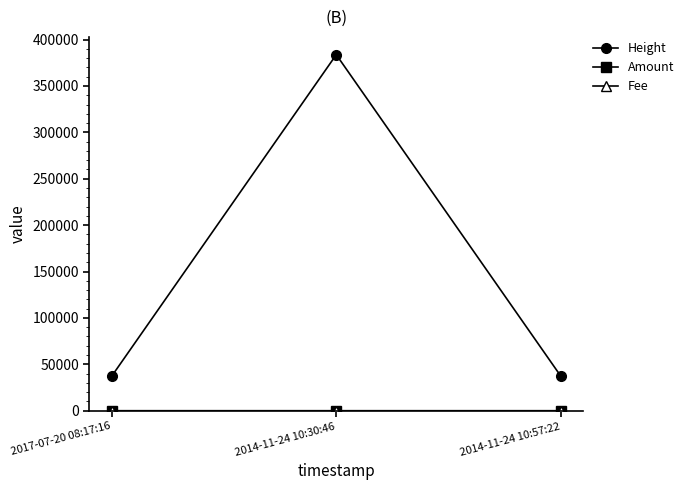

Which series has the largest range (max minus min)?

Height